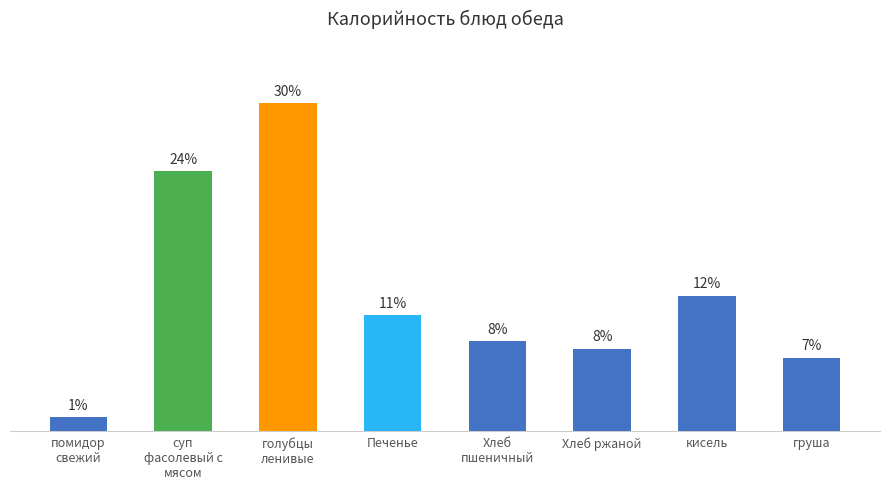

What is the label of the 6th bar from the left?

Хлеб ржаной